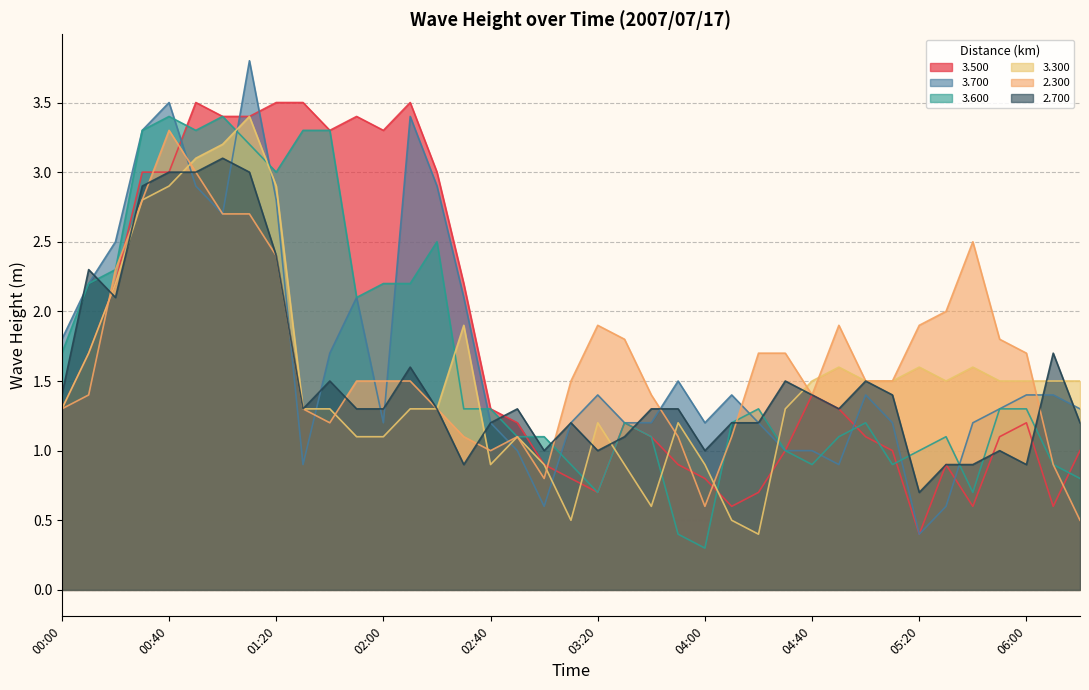

What is the label of the 28th point from the right?

01:50